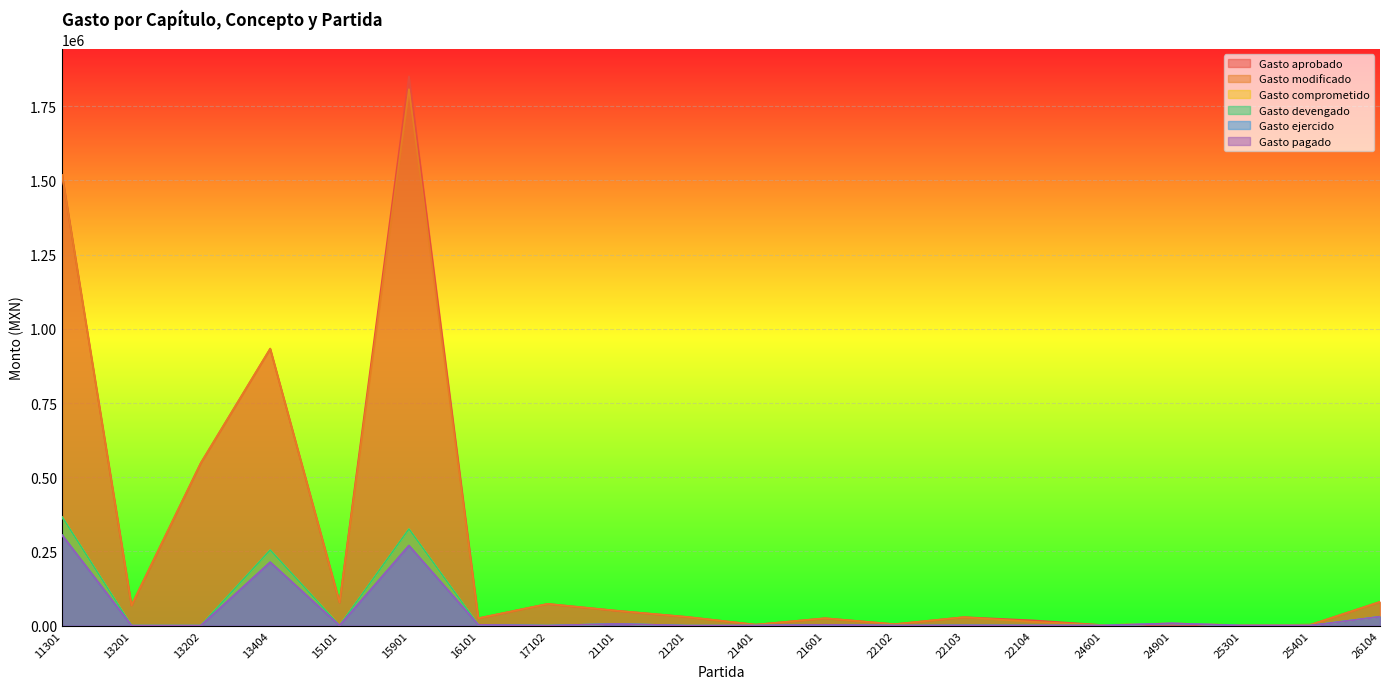

What is the total value across all series at 16101?

60133.5